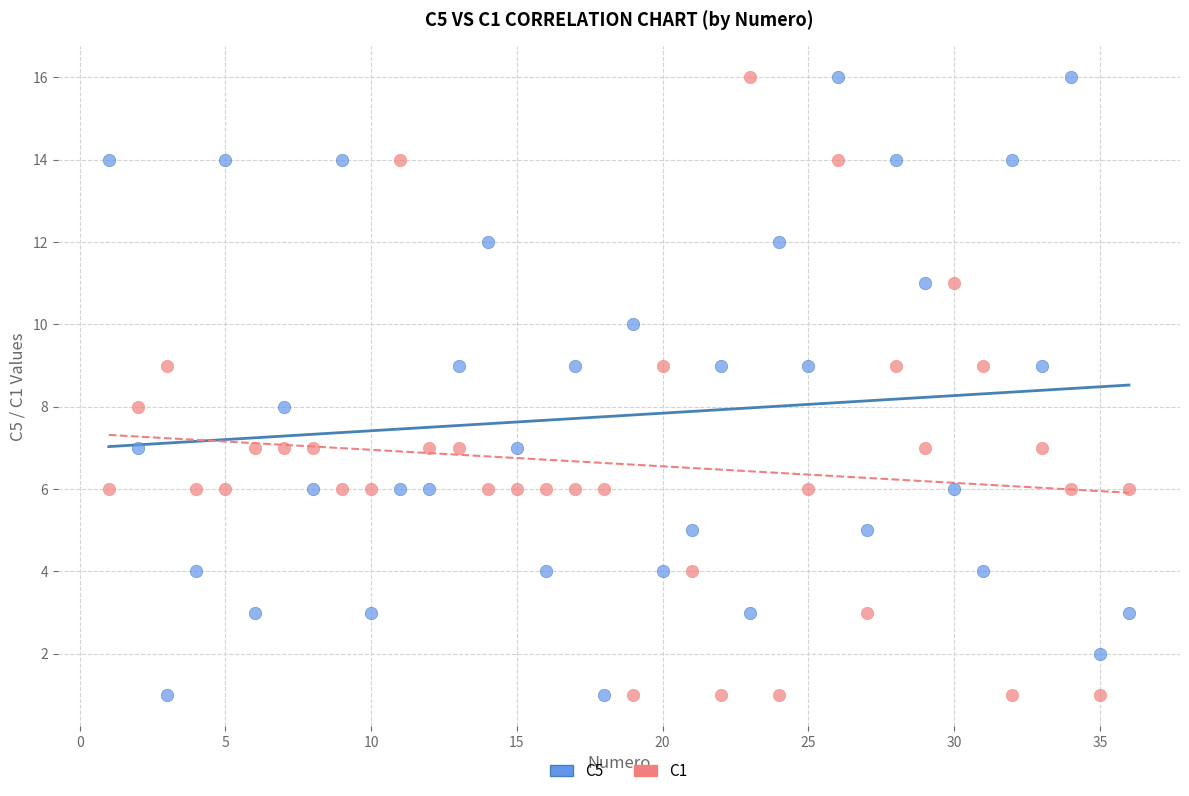

Across all data points, what is the range of X values (max minus min)?

35